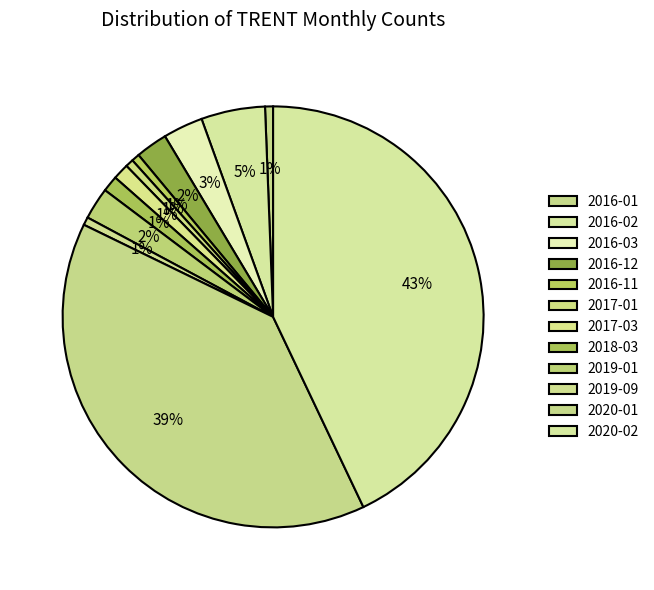

Is it true that 2016-01 is 1% of the pie?

True